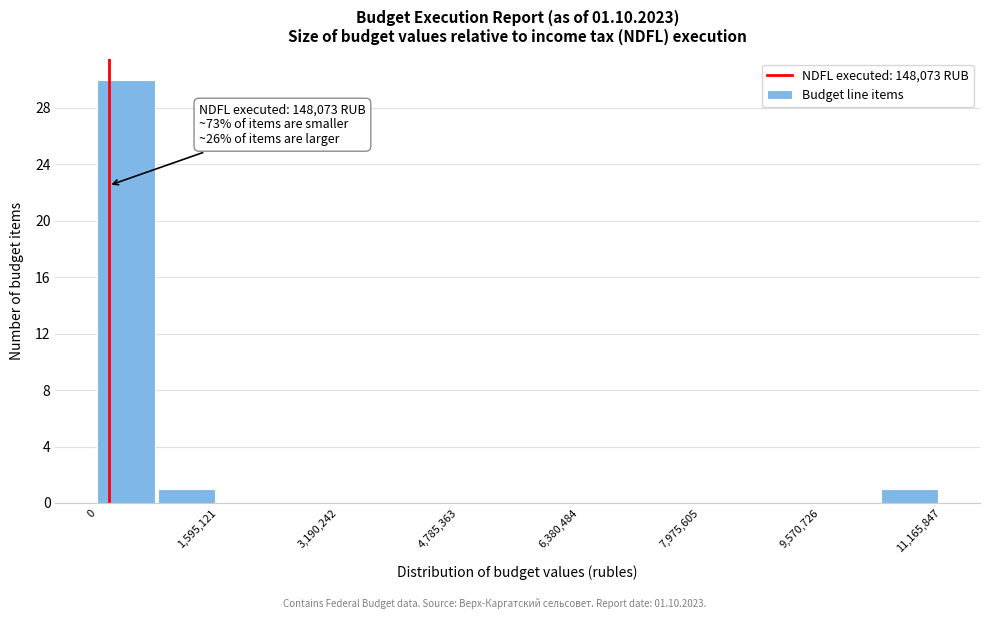

Read against the x-axis, roughly where is the centre of the tallest bar?

400000